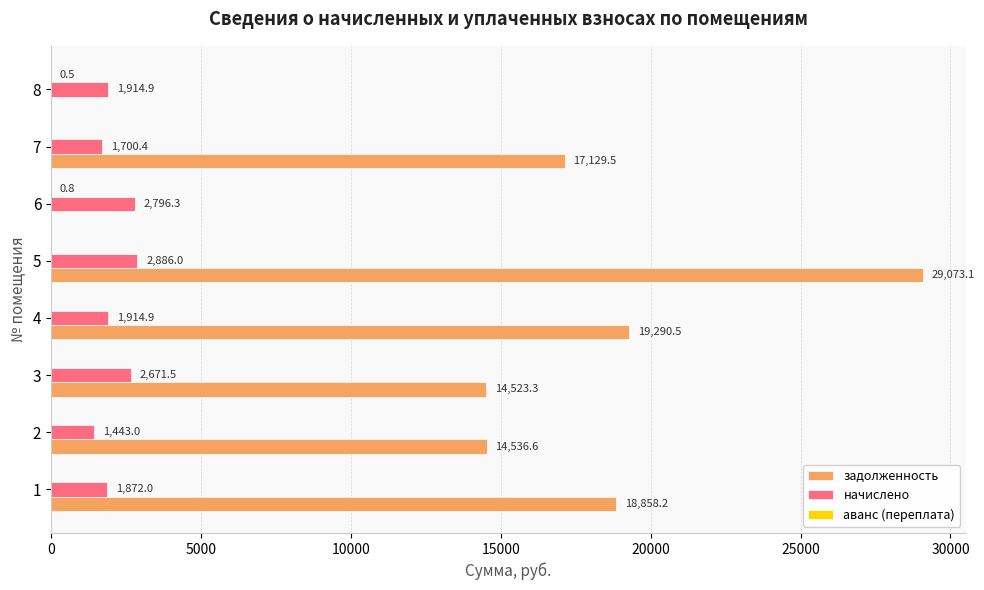

The value of задолженность at 2 is 14536.6. True or false?

True